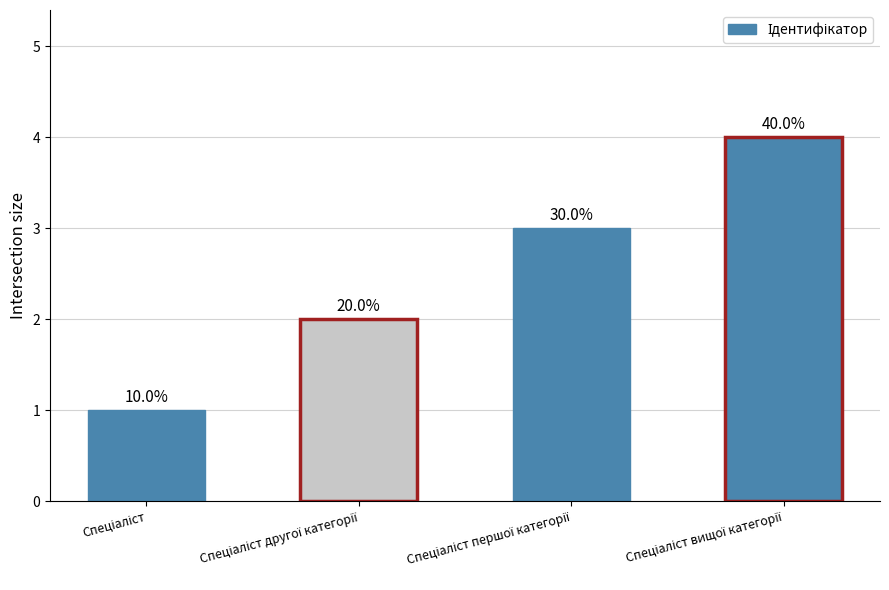

How many bars are there in total?

4